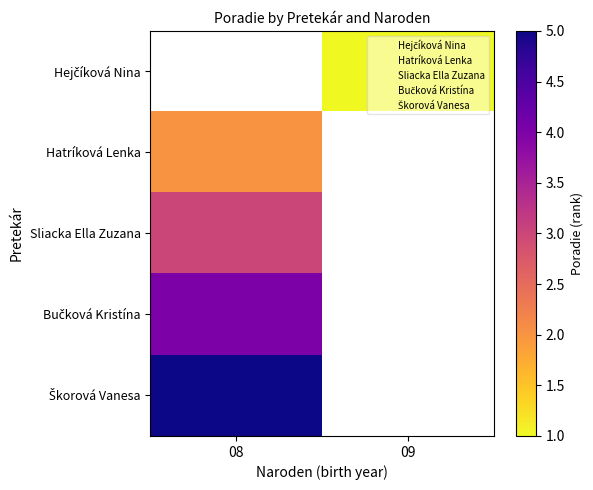

How many values in Hejčíková Nina are above zero?

1